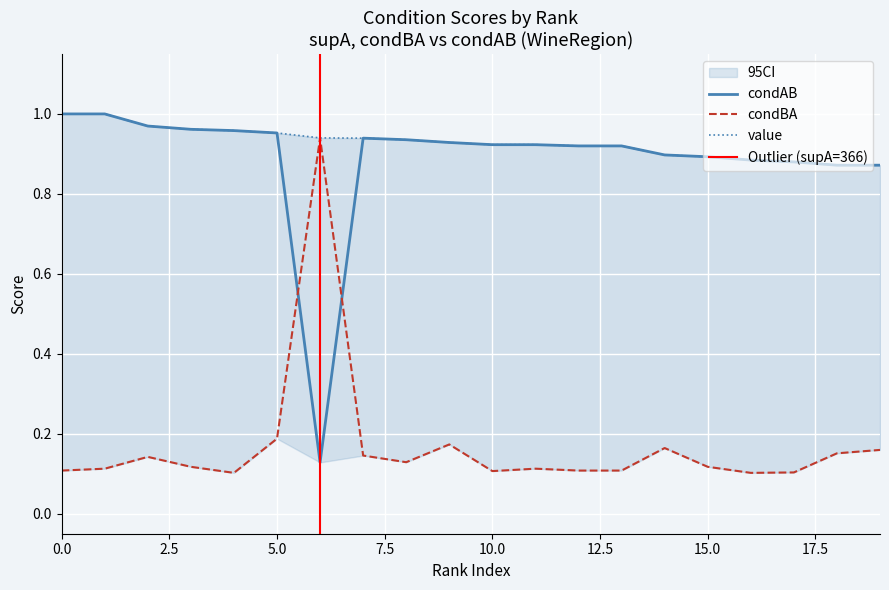

What is the difference between the maximum and second lowest values in the condAB series?

0.1